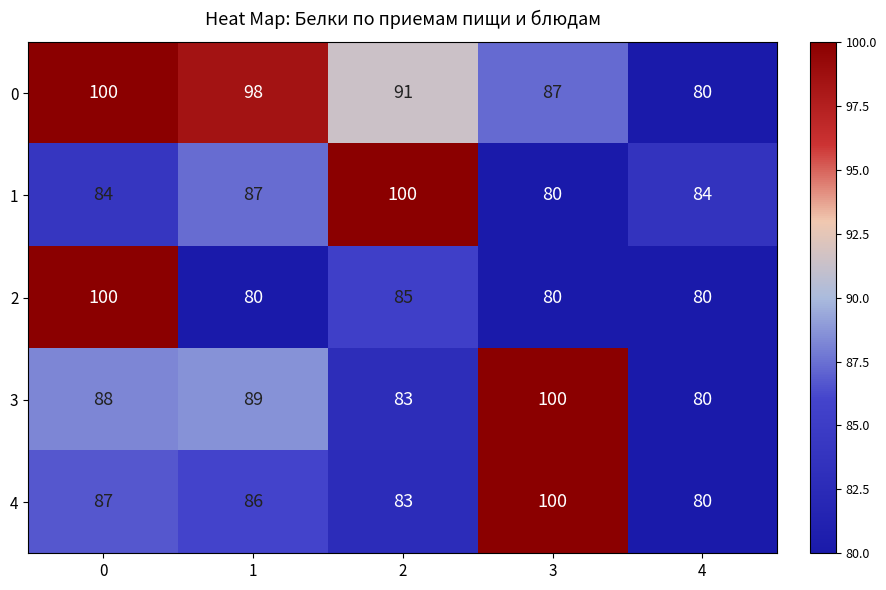

What is the total value across all series at 3?

447